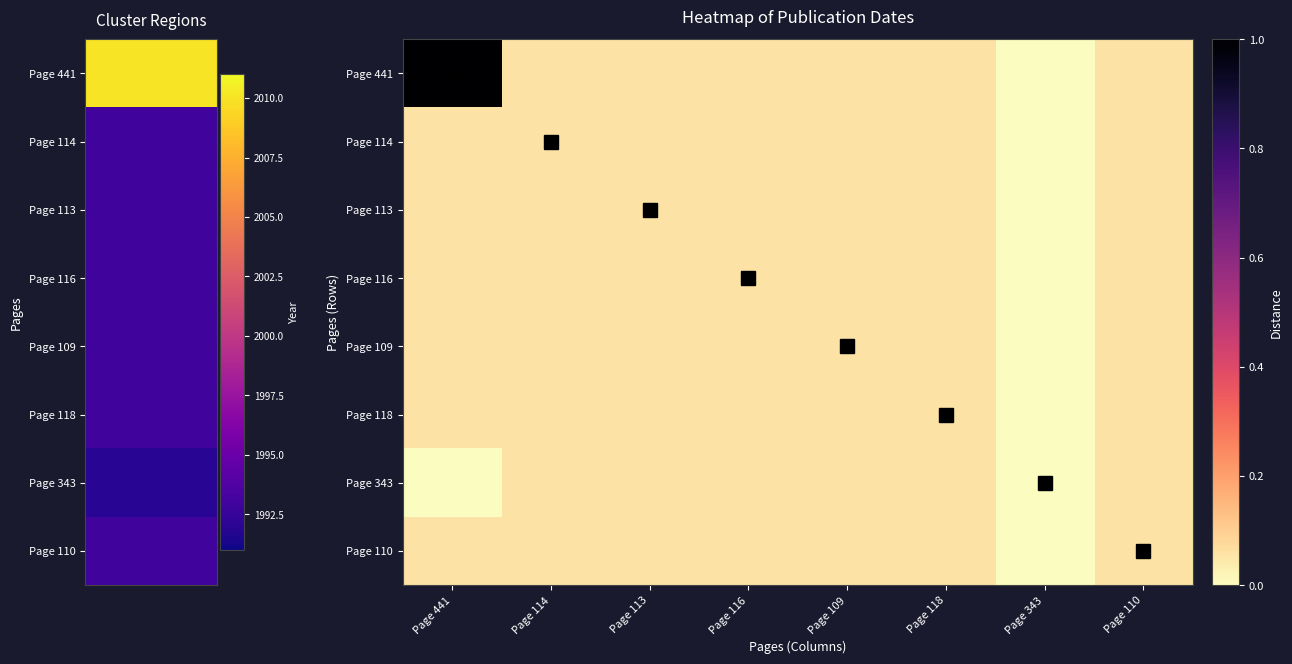

List the series in order of their peak value, highest first.

Page 441, Page 114, Page 113, Page 116, Page 109, Page 118, Page 343, Page 110